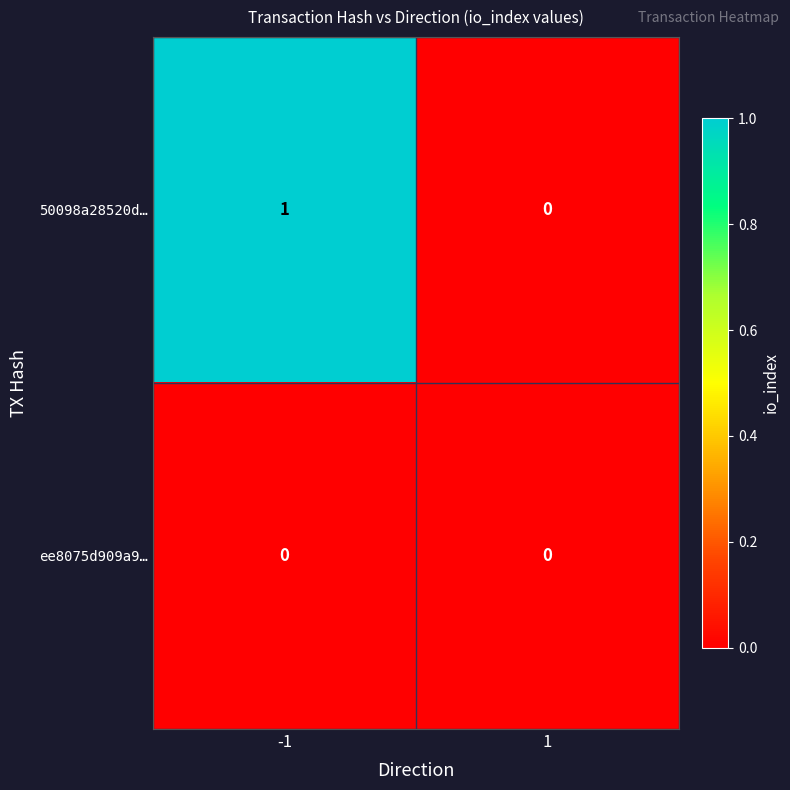

Which series has the largest range (max minus min)?

50098a28520d…